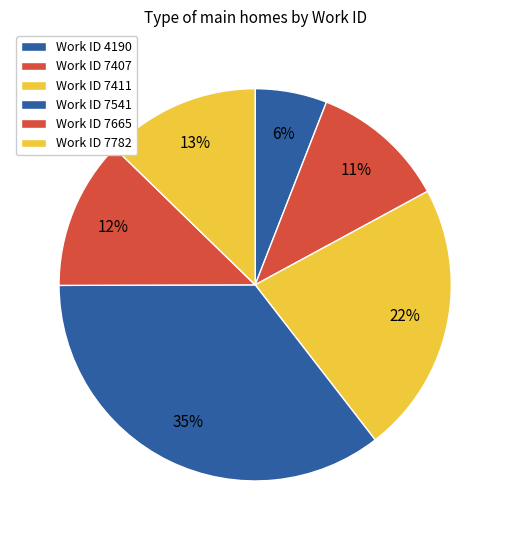

Is there any slice that represents more than half of the pie?

No